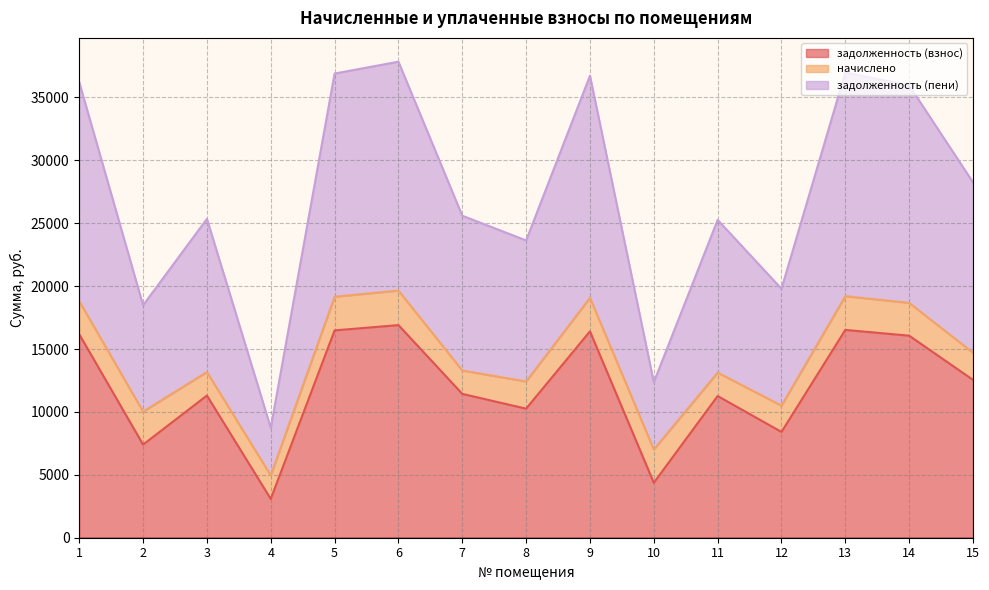

At how many categories does at least one series exceed 16065?

13